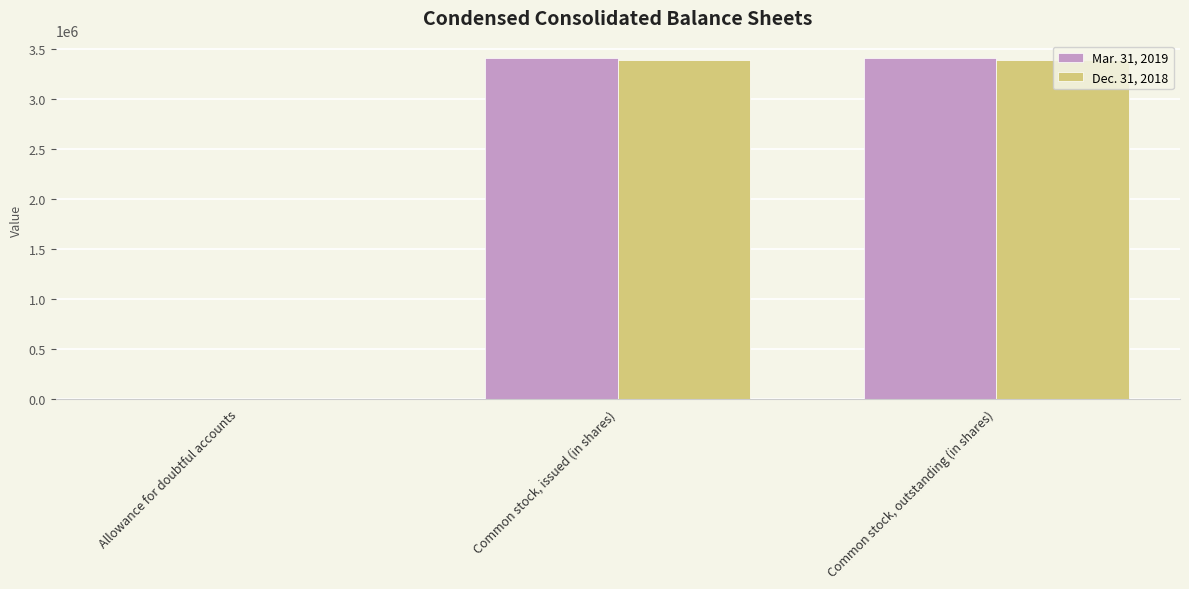

Is it true that Dec. 31, 2018 equals 860170 at Common stock, outstanding (in shares)?

False